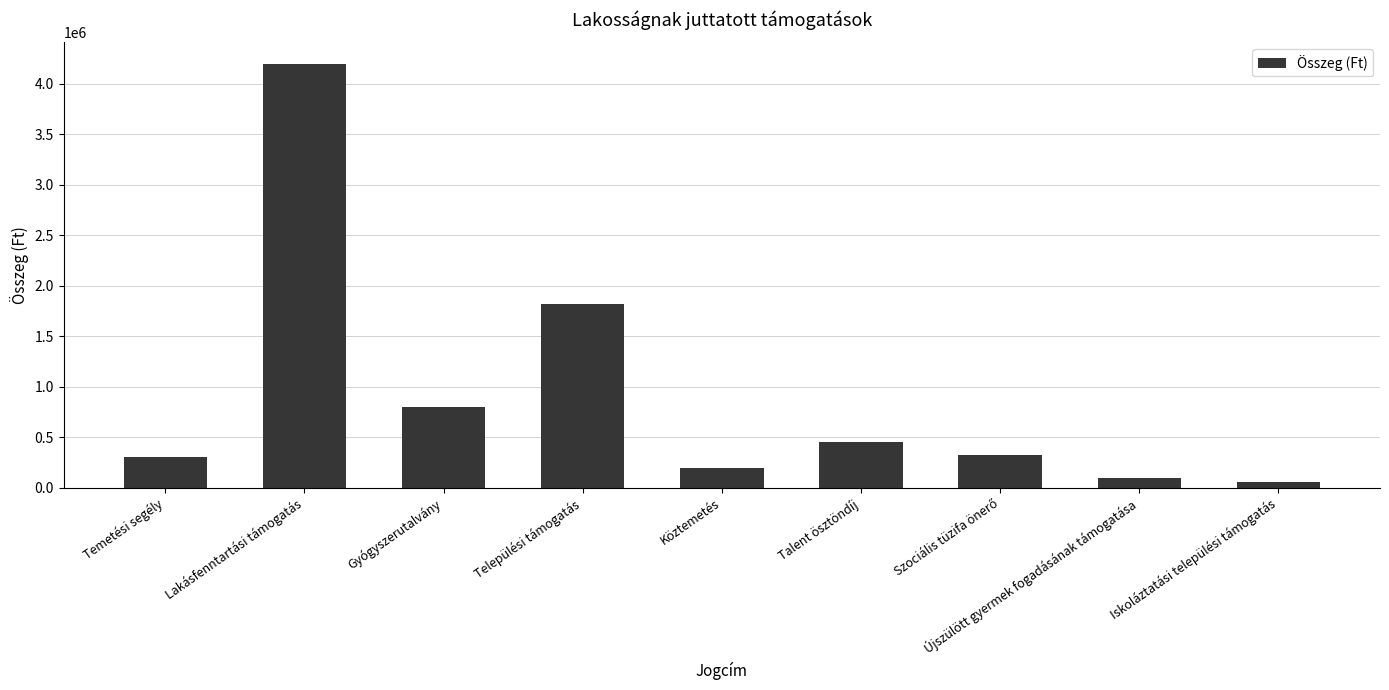

Is it true that the value at Temetési segély is 300000?

True